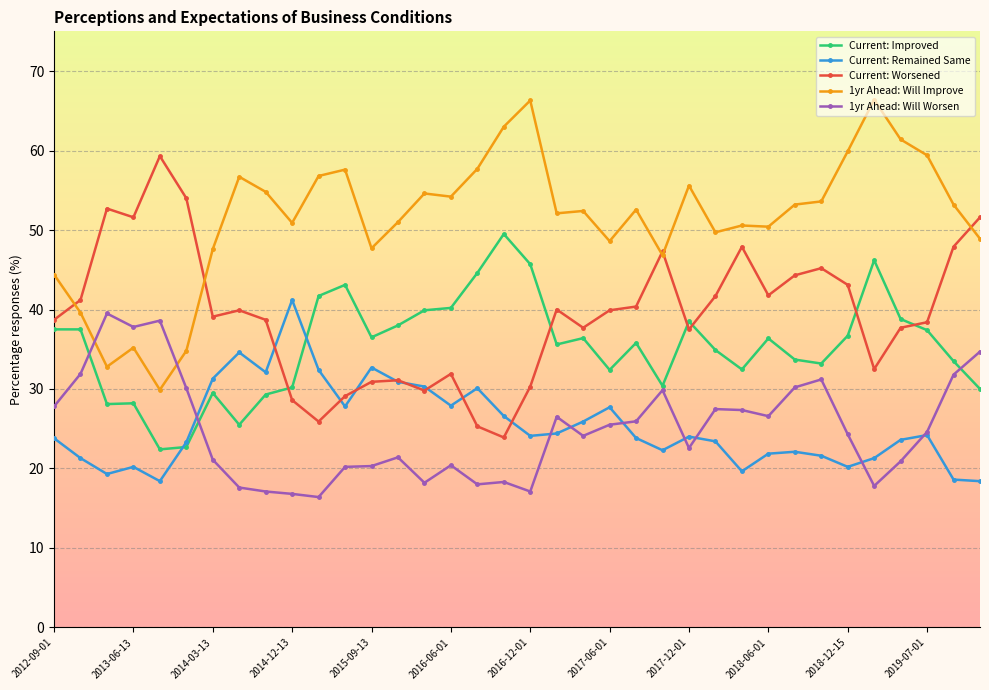

Which series has the largest total across all categories?

1yr Ahead: Will Improve